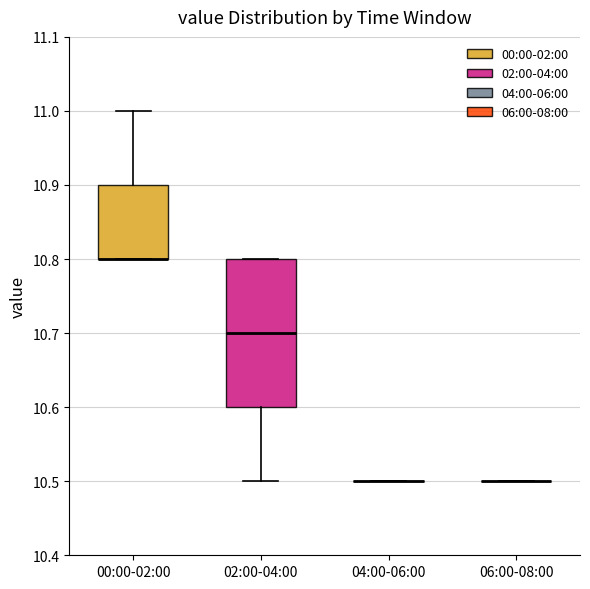

Reading left to right, transcribe this box plot: for each box, give where its median line is, the range the box spans, and where its two whiskers end, as read against the y-axis. The values are not printed on the chart, so give them approximately, as read against the axis.

00:00-02:00: median 10.8 (drawn on the box's lower edge), box 10.8 to 10.9, whiskers 10.8 to 11.0
02:00-04:00: median 10.7, box 10.6 to 10.8, whiskers 10.5 to 10.8
04:00-06:00: box collapsed to a line at 10.5, whiskers 10.5 to 10.5
06:00-08:00: box collapsed to a line at 10.5, whiskers 10.5 to 10.5